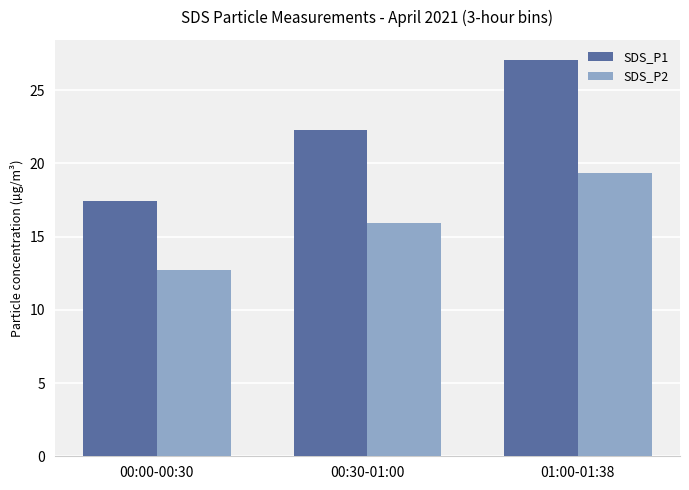

True or false: SDS_P2 has a value of 15.9 at 00:30-01:00.

True